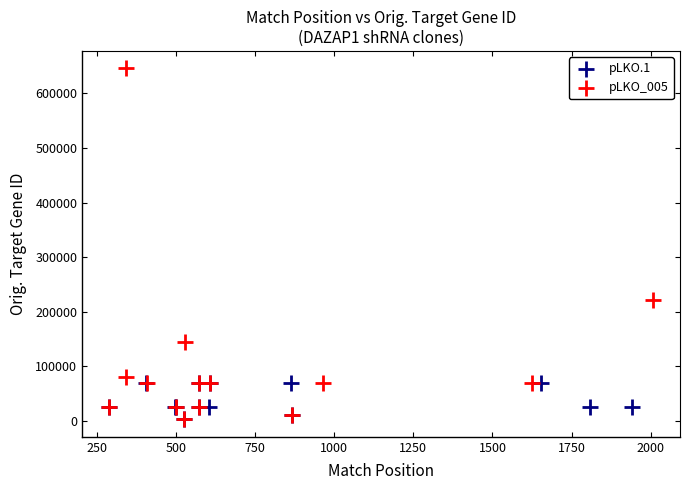

Which series has the largest Y range (max minus min)?

pLKO_005